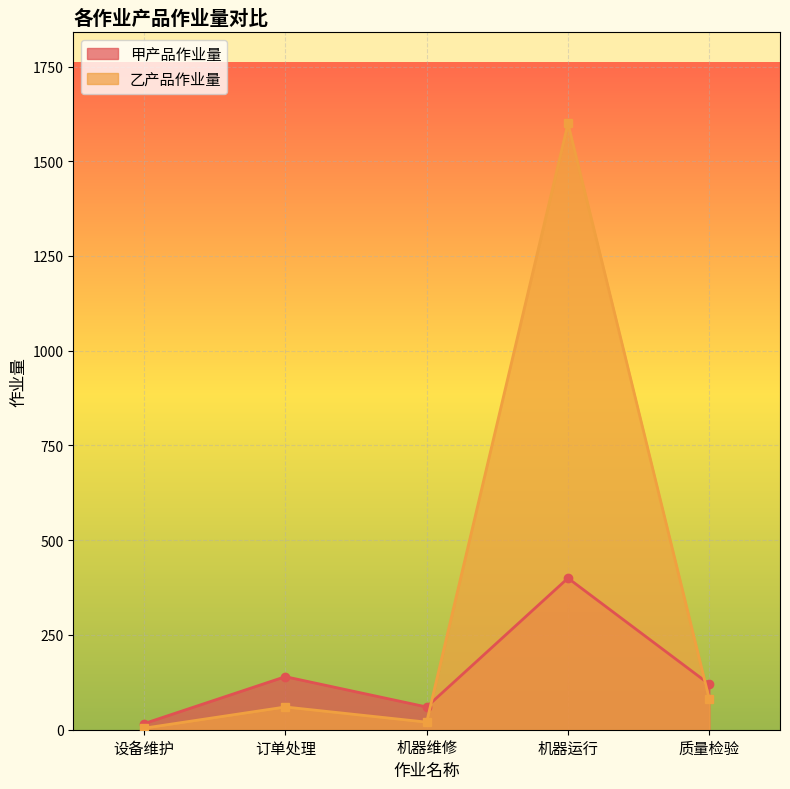

Which series has the largest total across all categories?

乙产品作业量